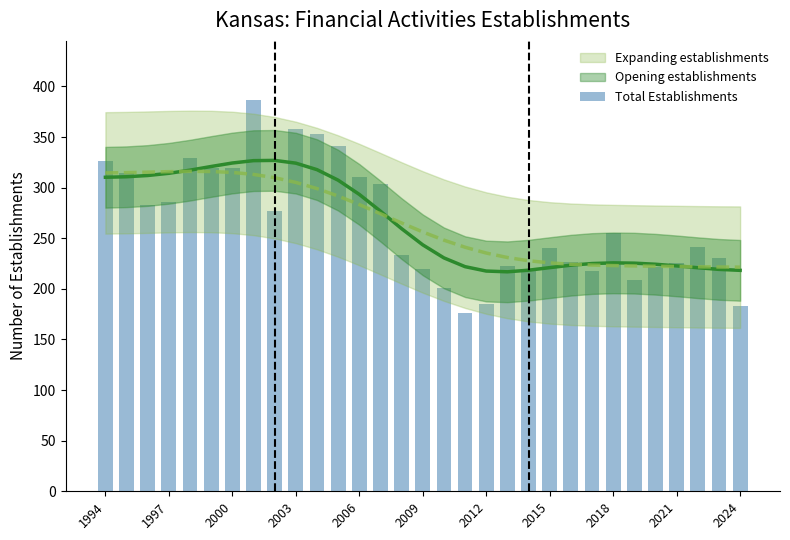

How many data points does each series have?

31